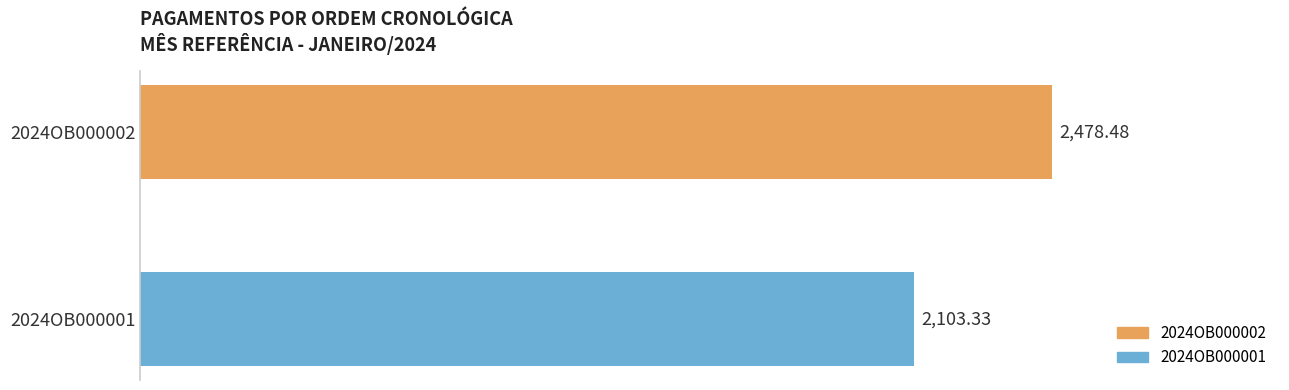

What is the maximum value shown in the chart?

2478.5